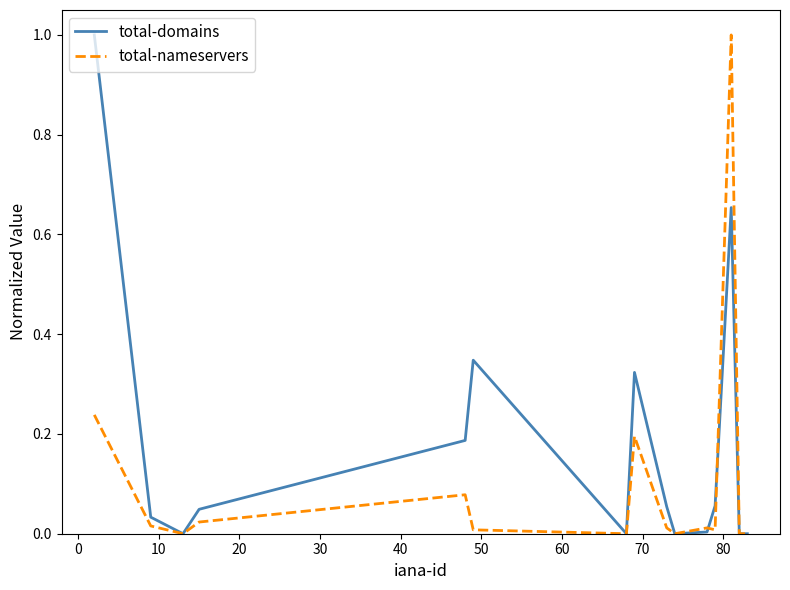

What are all the series names shown in the legend?

total-domains, total-nameservers